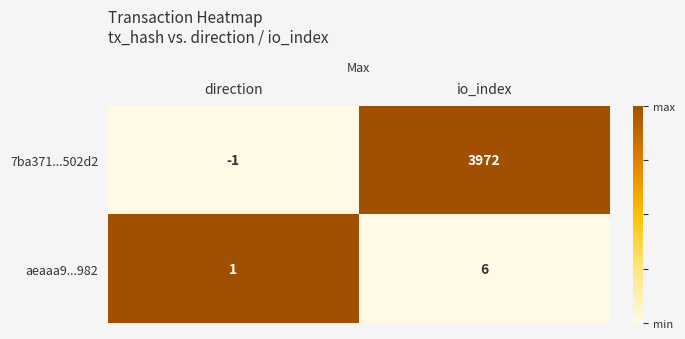

At how many categories does at least one series exceed 0?

2